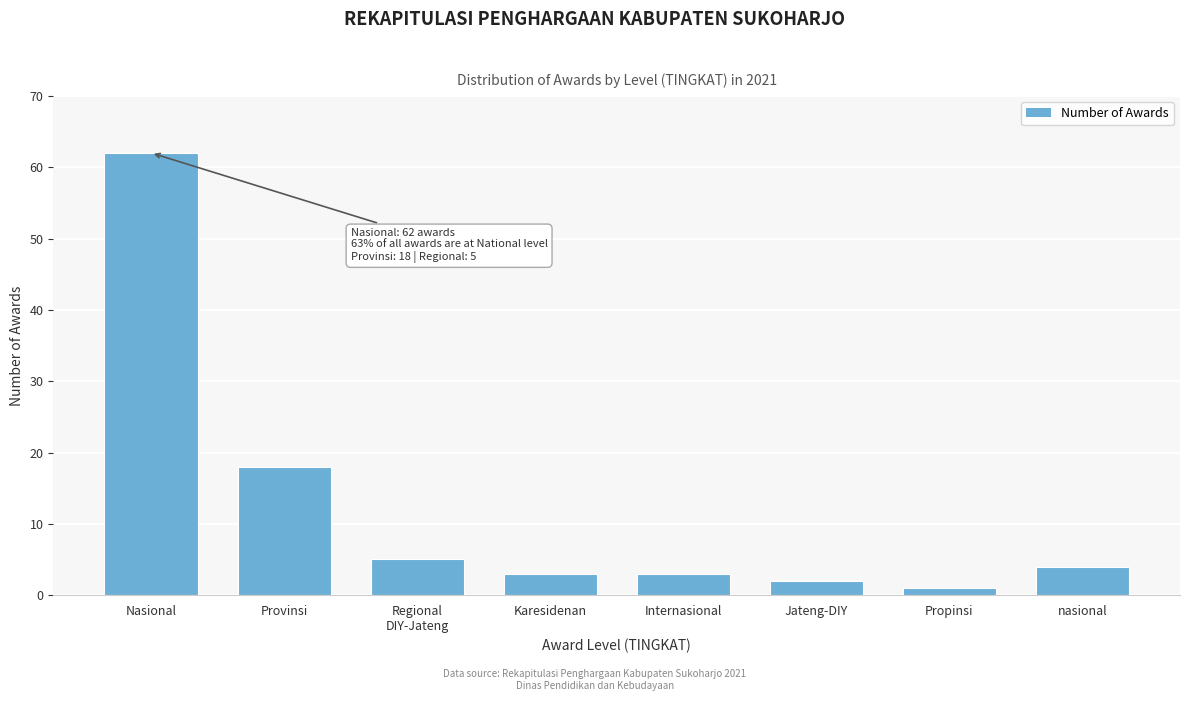

The chart shows a value of 18 at Provinsi. True or false?

True